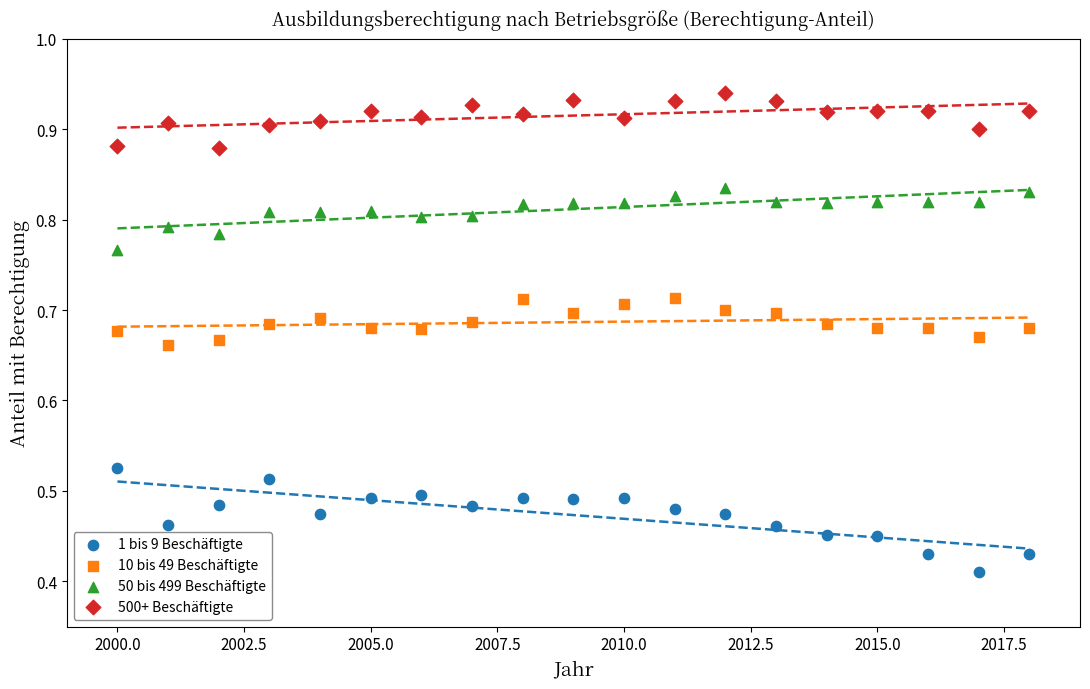

Across all data points, what is the range of X values (max minus min)?

18.0